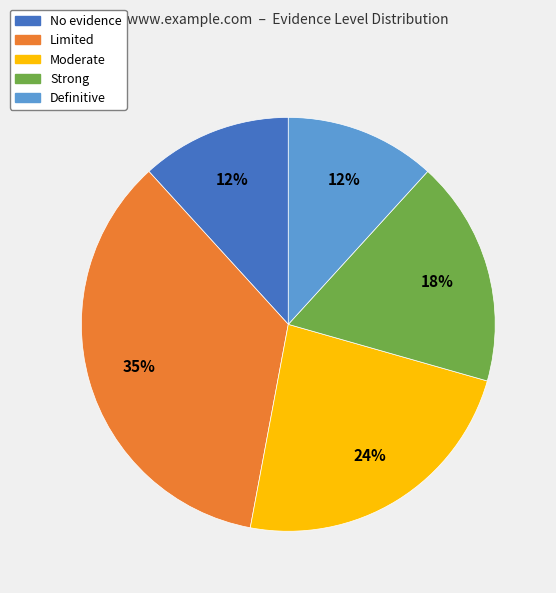

Approximately how many times larger is the value at Limited compared to Moderate?

1.5